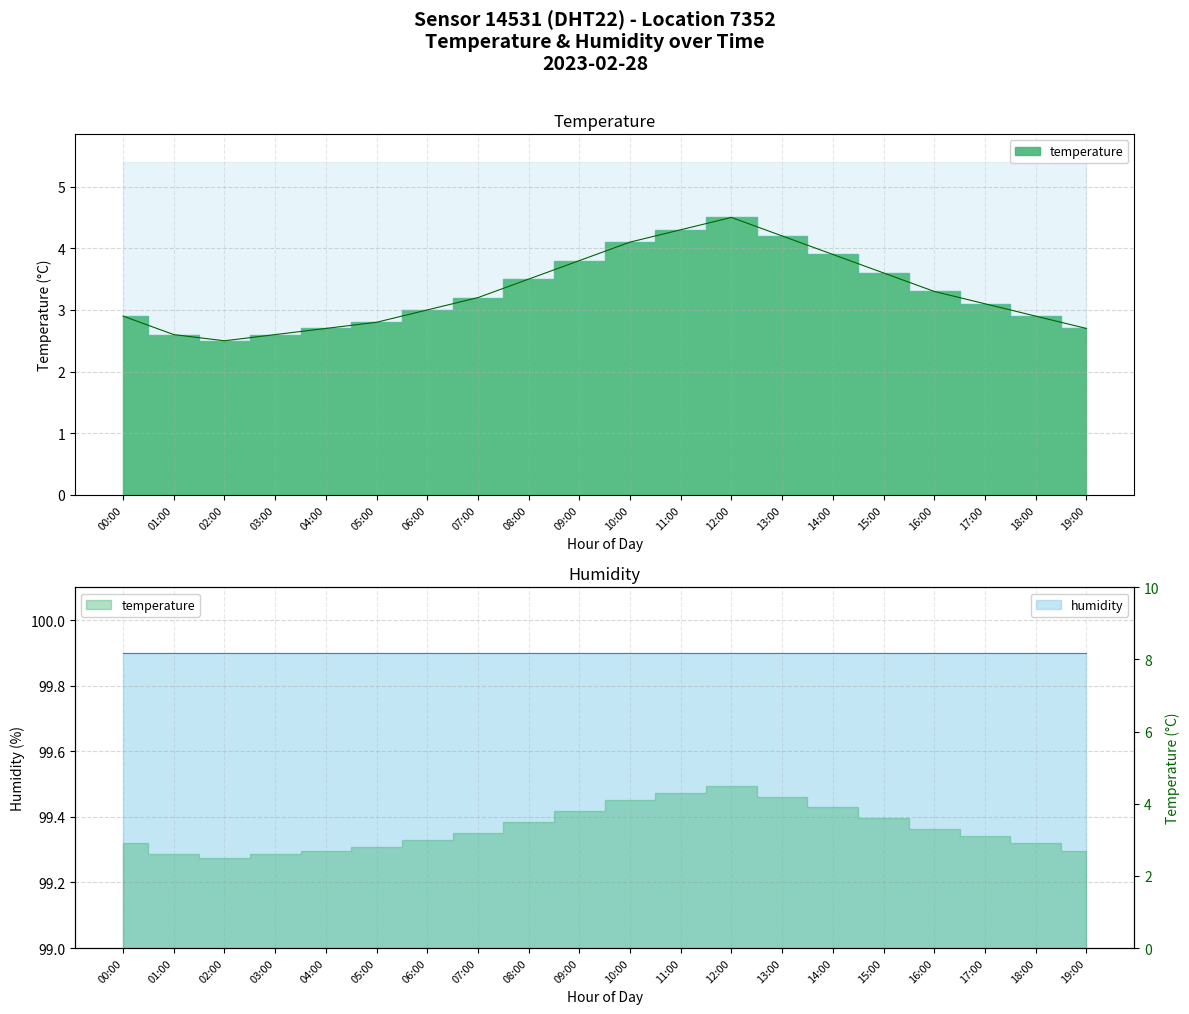

What is the label of the 8th point from the right?

12:00